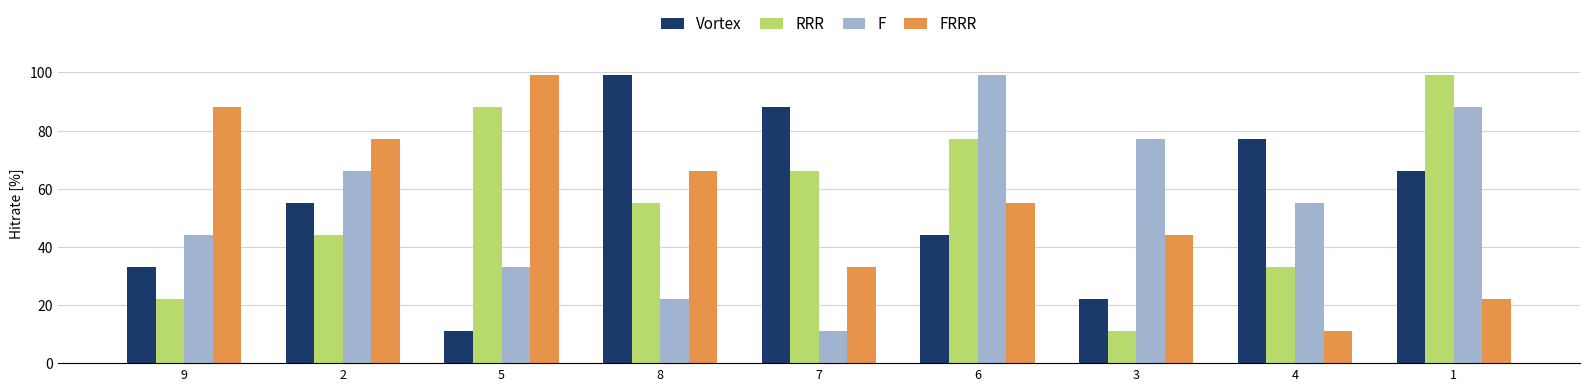

Where is F nearest to the value 55?

4